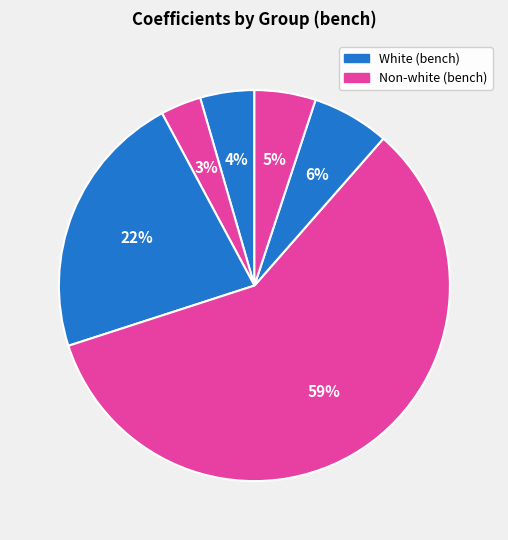

How many segments does this pie chart have?

6